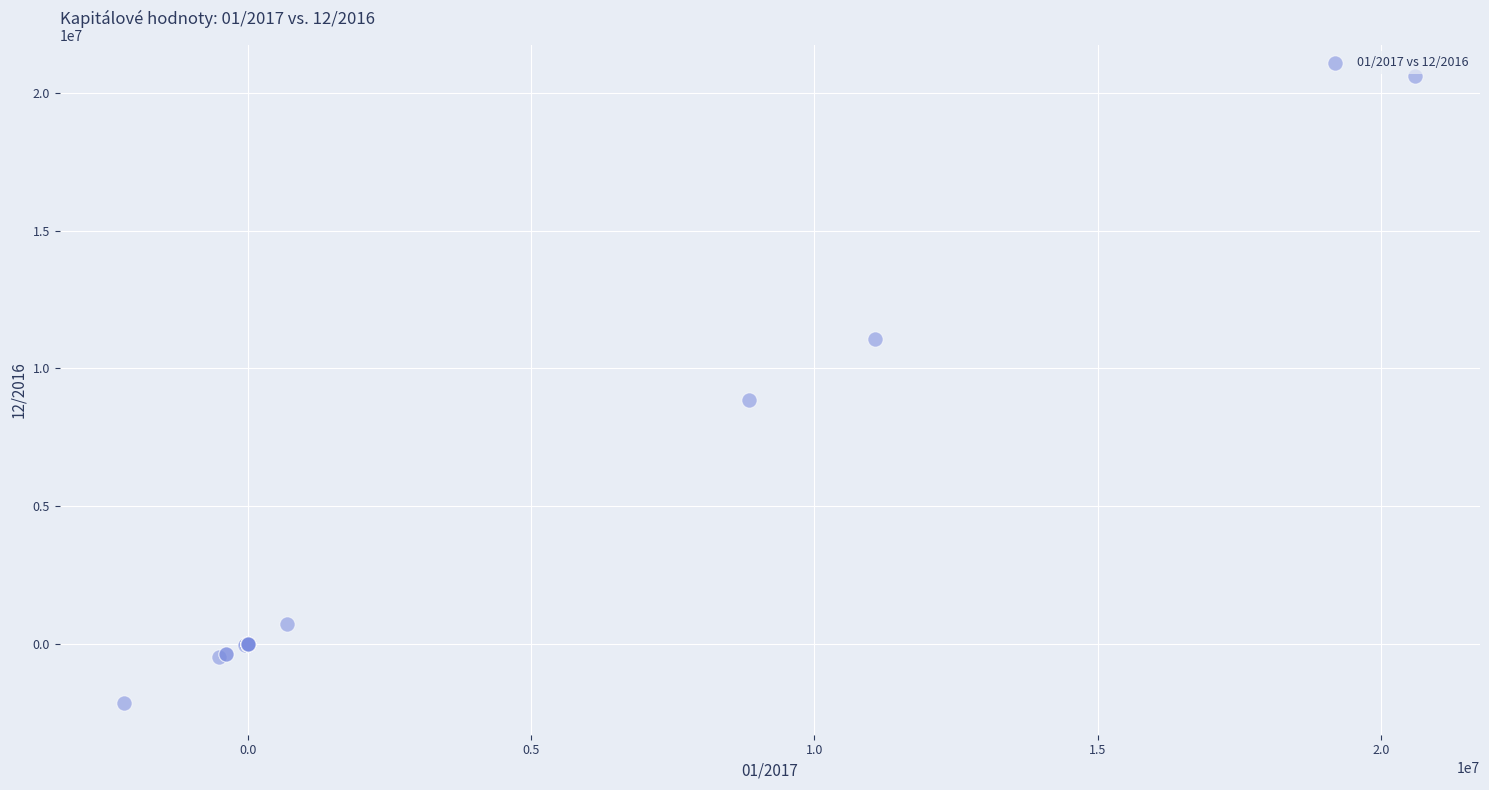

What Y value in the scatter plot is closest to 9216268?

8850893.8